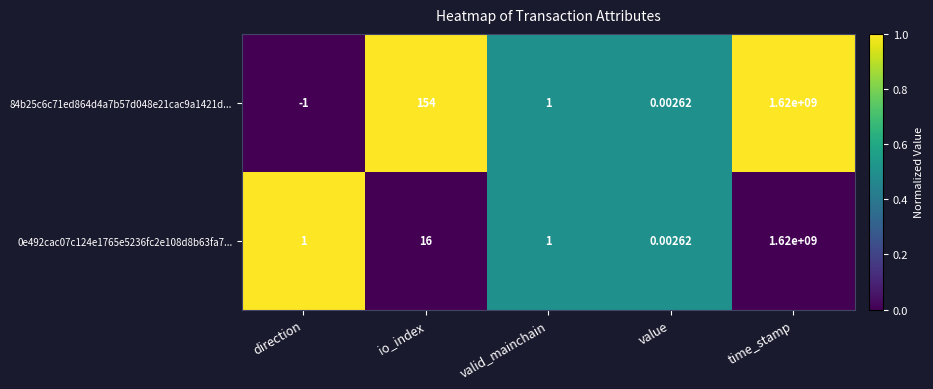

Where does the 84b25c6c71ed864d4a7b57d048e21cac9a1421d... series first go above 1?

io_index